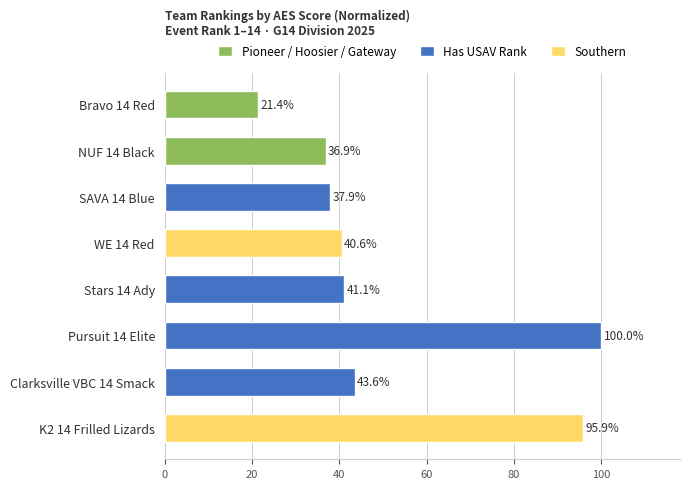

Between Bravo 14 Red and Stars 14 Ady, which is larger?

Stars 14 Ady